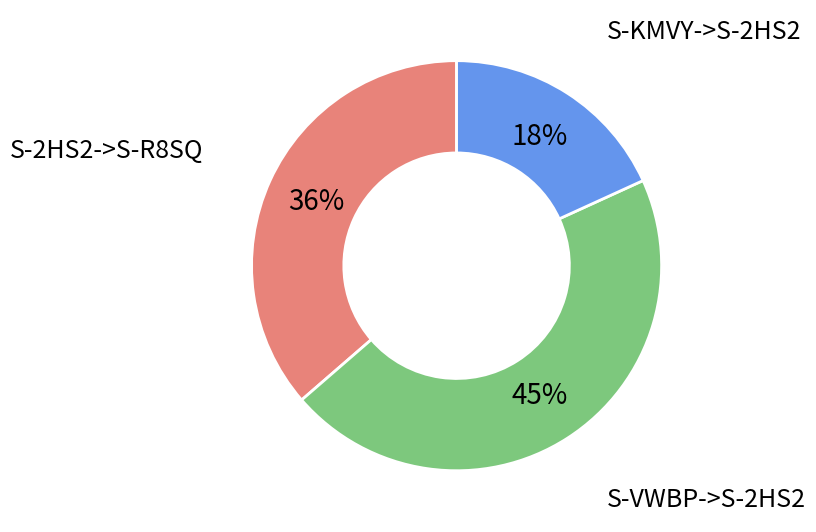

To the nearest percent, what is the average slice percentage?

33%